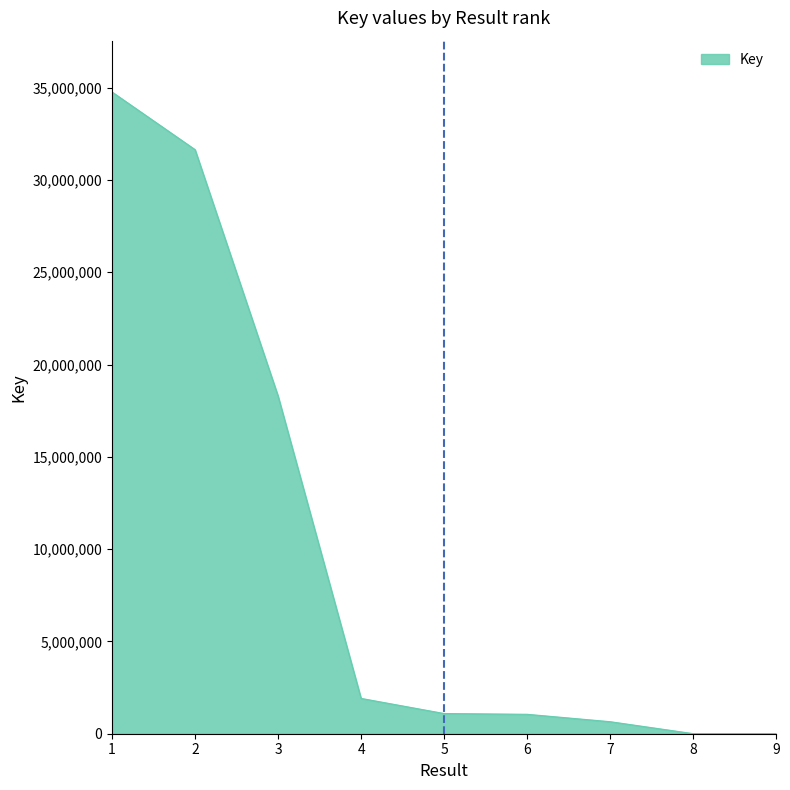

What is the maximum value shown in the chart?

34763966